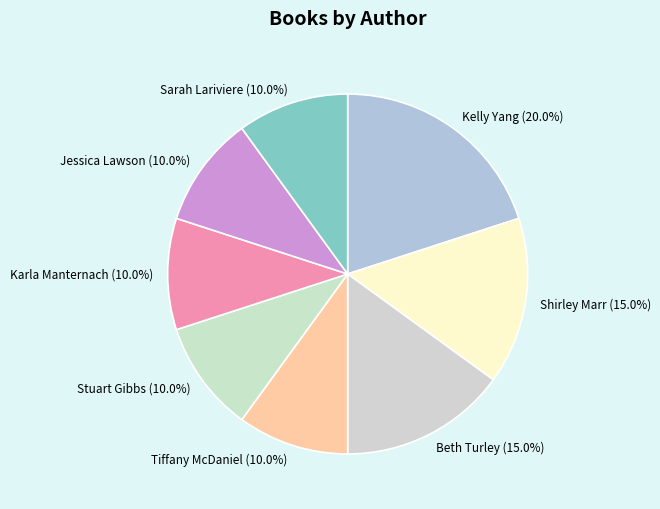

Which has a higher value, Beth Turley or Sarah Lariviere?

Beth Turley